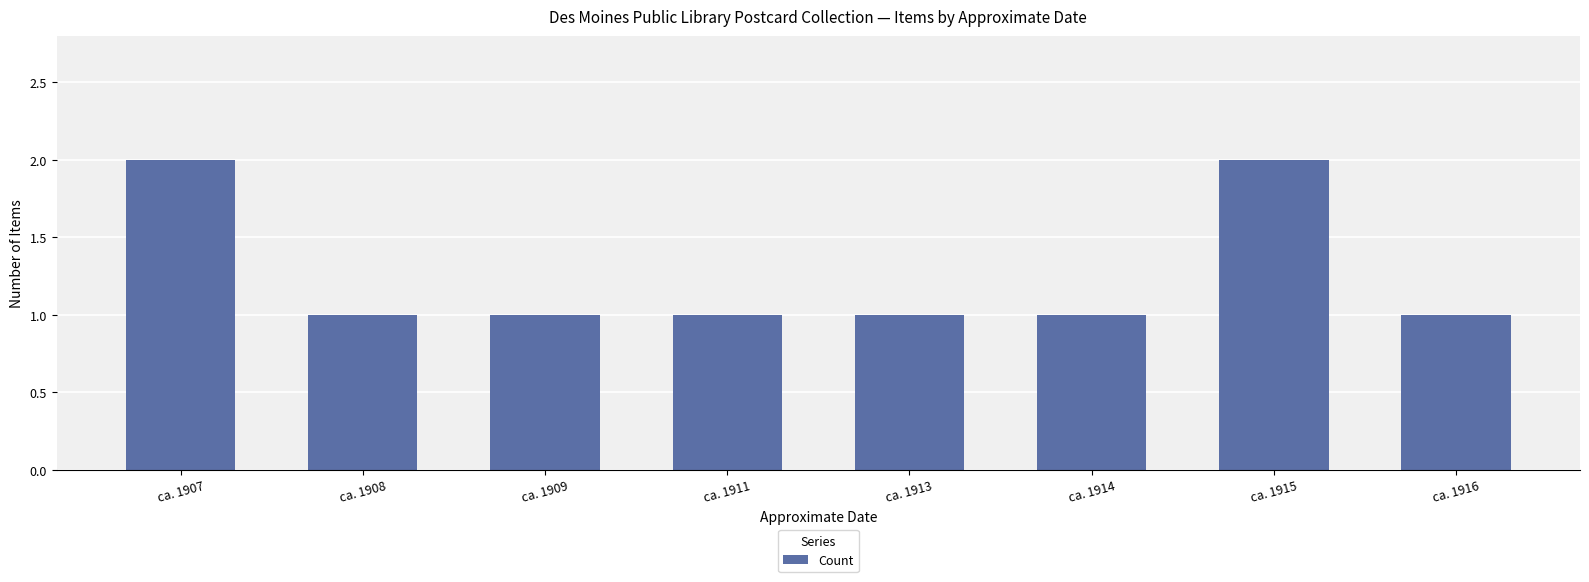

The value at ca. 1908 is 1. True or false?

True